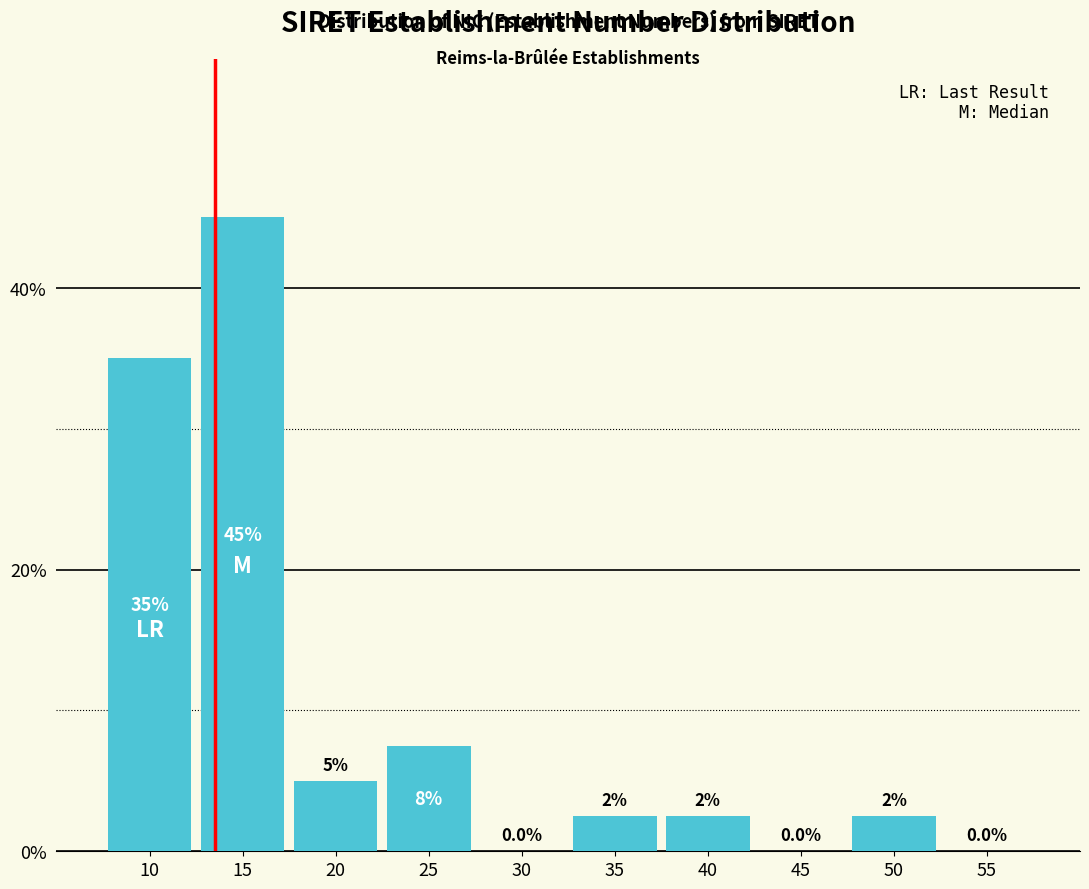

Reading right to left, what are all the values shown in this chart?

55=0.0	50=2.5	45=0.0	40=2.5	35=2.5	30=0.0	25=7.5	20=5.0	15=45.0	10=35.0